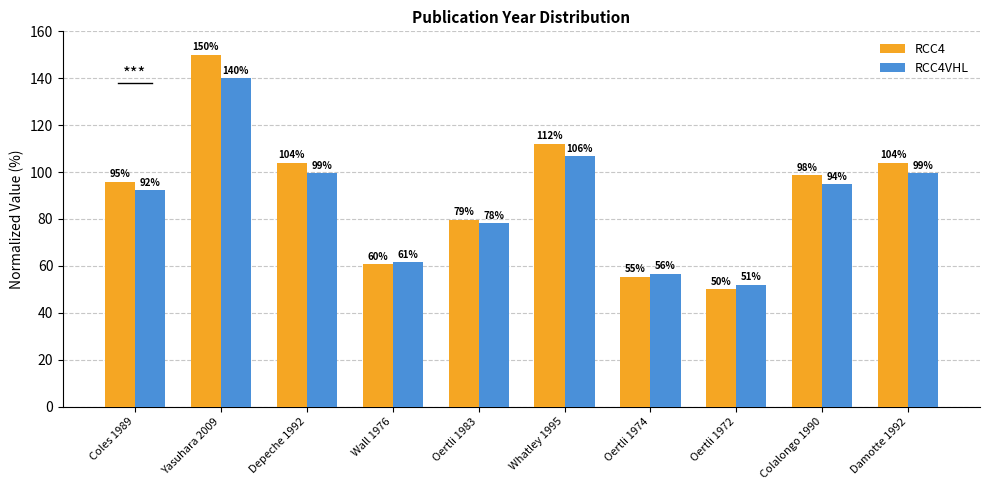

What is the spread (max minus min) of values at Colalongo 1990?

3.9